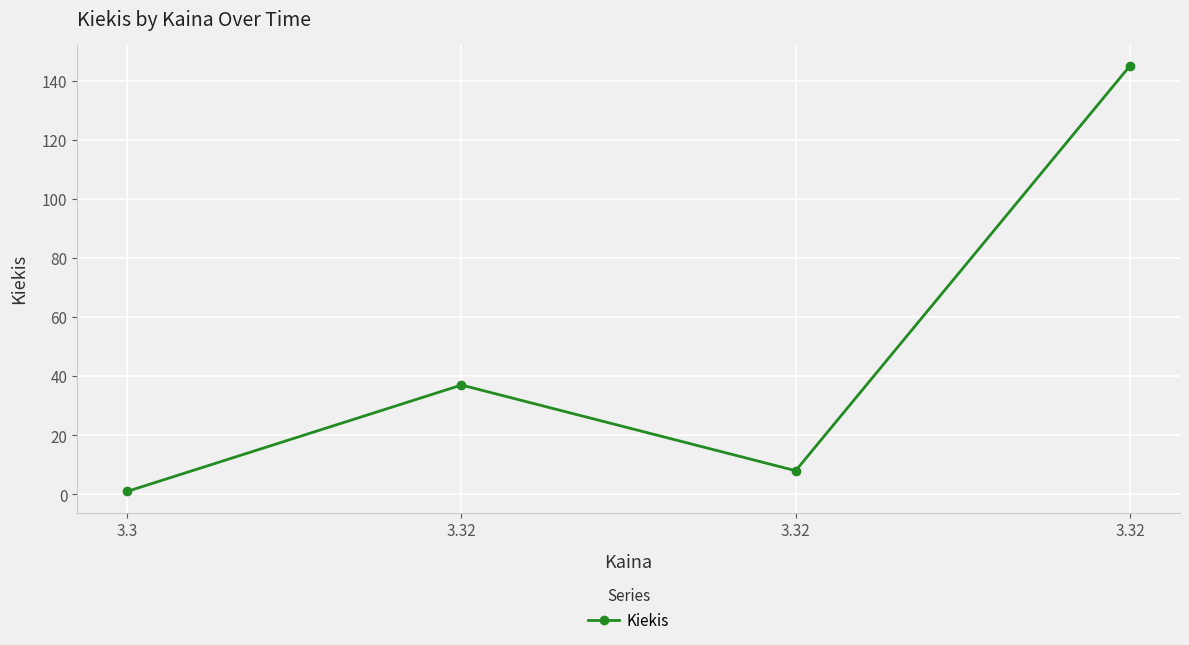

Rank the categories by value from highest to lowest.

3.32, 3.32, 3.32, 3.3